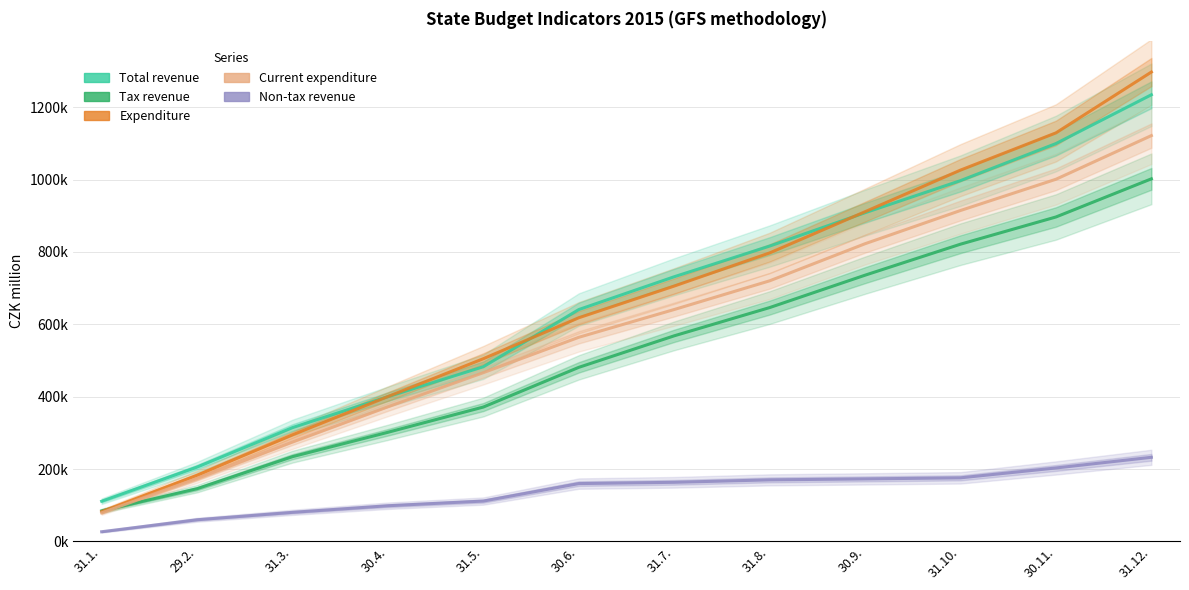

Reading right to left, extract all data points from this chart.

Total revenue: 31.12.=1234517	30.11.=1099640	31.10.=997166	30.9.=908536	31.8.=816324	31.7.=731503	30.6.=640796	31.5.=482808	30.4.=400037	31.3.=314460	29.2.=205390	31.1.=111016
Tax revenue: 31.12.=1002131	30.11.=896715	31.10.=821525	30.9.=735832	31.8.=646290	31.7.=568219	30.6.=481064	31.5.=371353	30.4.=301544	31.3.=234194	29.2.=145642	31.1.=84402
Expenditure: 31.12.=1297322	30.11.=1129144	31.10.=1026294	30.9.=911311	31.8.=797355	31.7.=705799	30.6.=618151	31.5.=504936	30.4.=400412	31.3.=294546	29.2.=182766	31.1.=82433
Current expenditure: 31.12.=1121663	30.11.=1000969	31.10.=914645	30.9.=822783	31.8.=720226	31.7.=640952	30.6.=564125	31.5.=466413	30.4.=372032	31.3.=274764	29.2.=173881	31.1.=78947
Non-tax revenue: 31.12.=232386	30.11.=202925	31.10.=175641	30.9.=172704	31.8.=170034	31.7.=163284	30.6.=159732	31.5.=111455	30.4.=98493	31.3.=80266	29.2.=59748	31.1.=26614